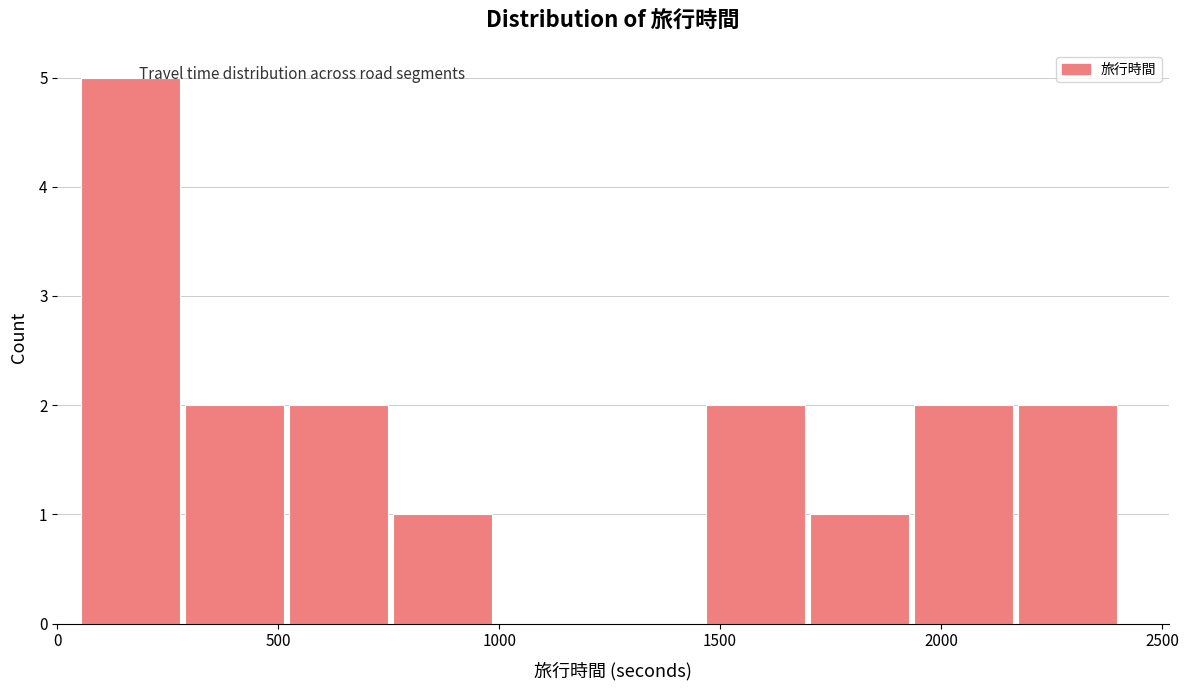

Which range on the x-axis has the tallest bar?

50 to 300